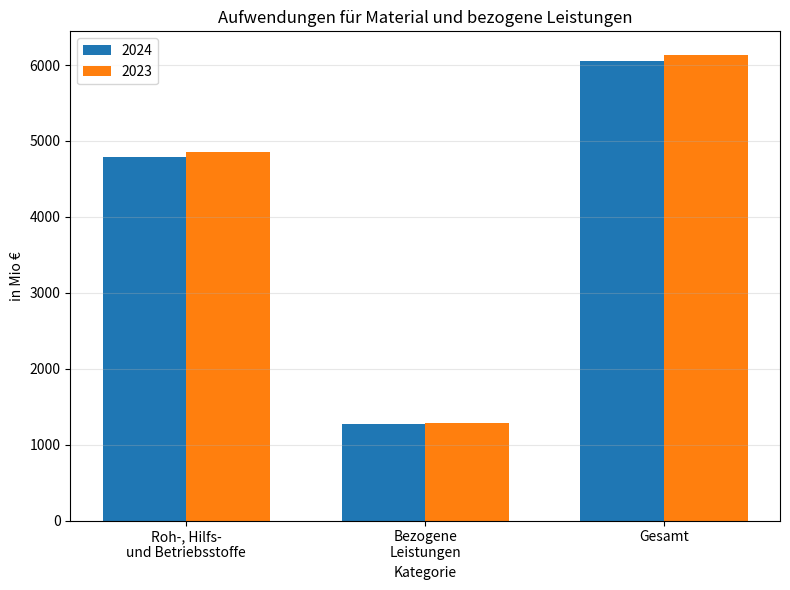

What is the difference between the maximum and minimum values in the 2023 series?

4857